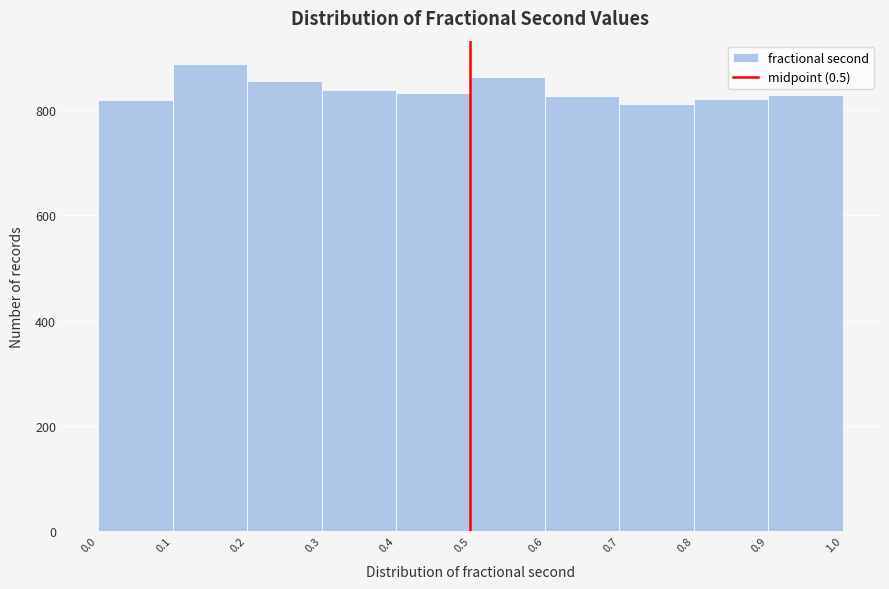

Over which range of the x-axis is the bar tallest?

0.1 to 0.2